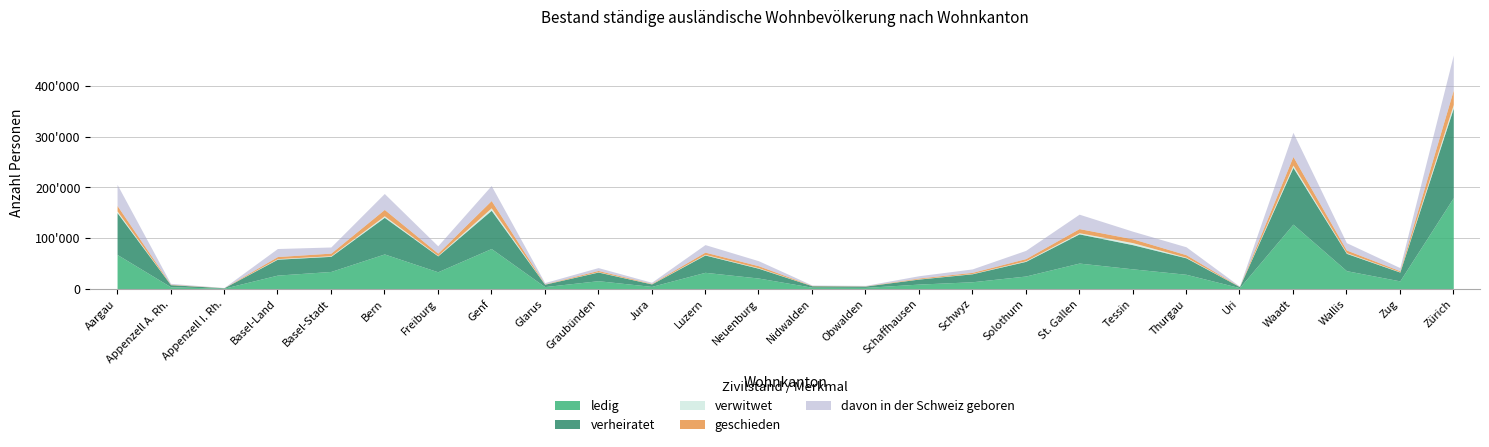

Rank the series at Appenzell I. Rh. from lowest to highest value.

verwitwet, geschieden, davon in der Schweiz geboren, ledig, verheiratet